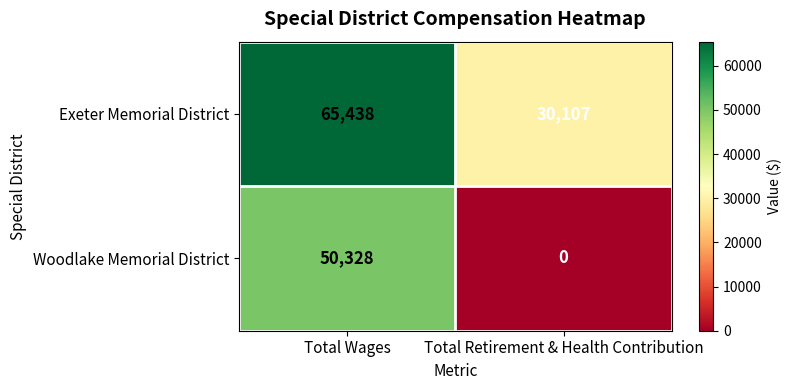

Which series has the widest spread of values?

Woodlake Memorial District